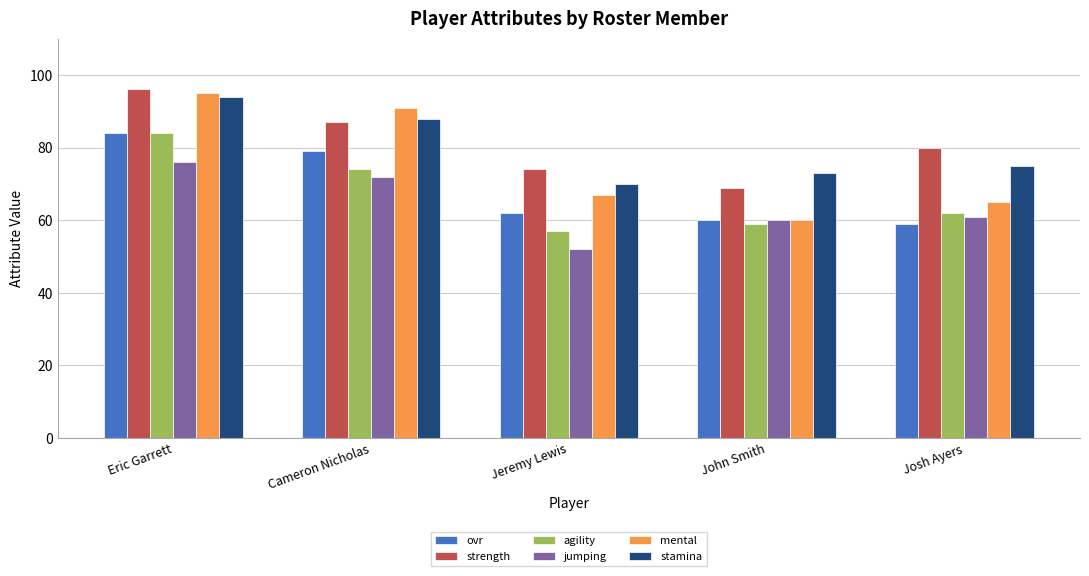

At how many categories does at least one series exceed 90?

2